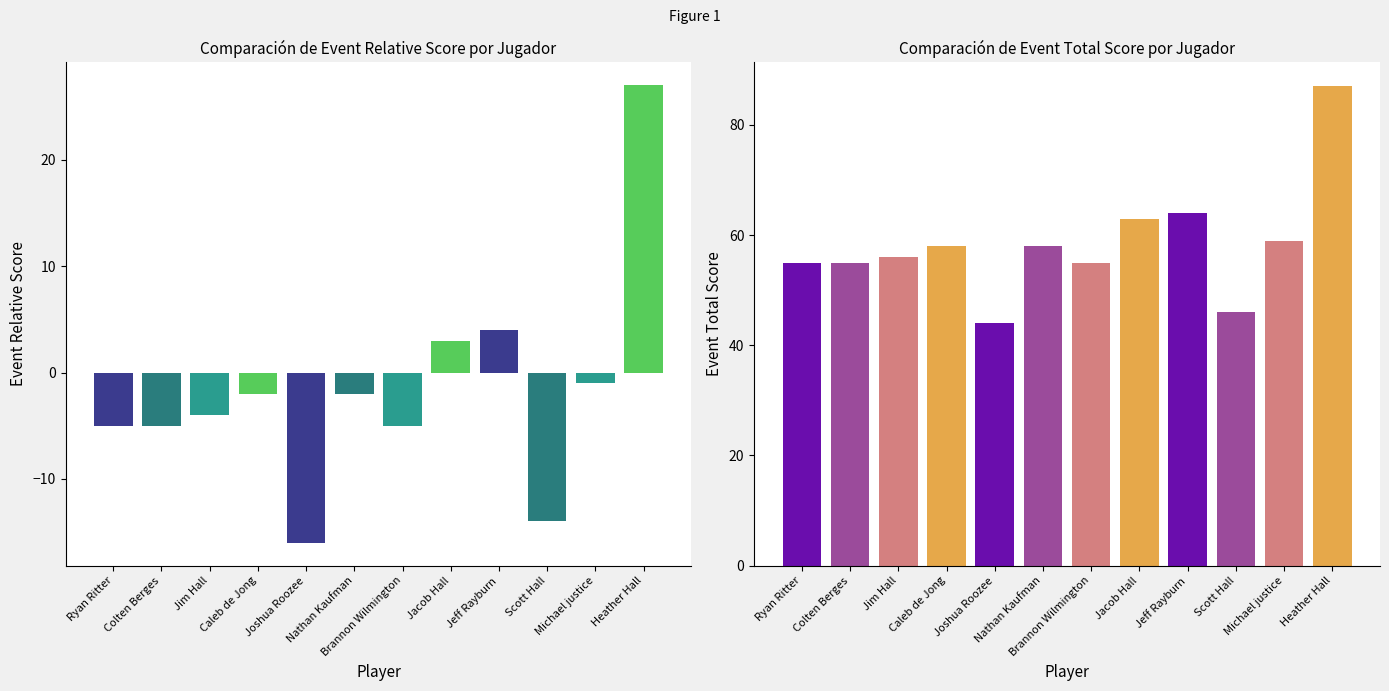

How many bars are there in each group?

2